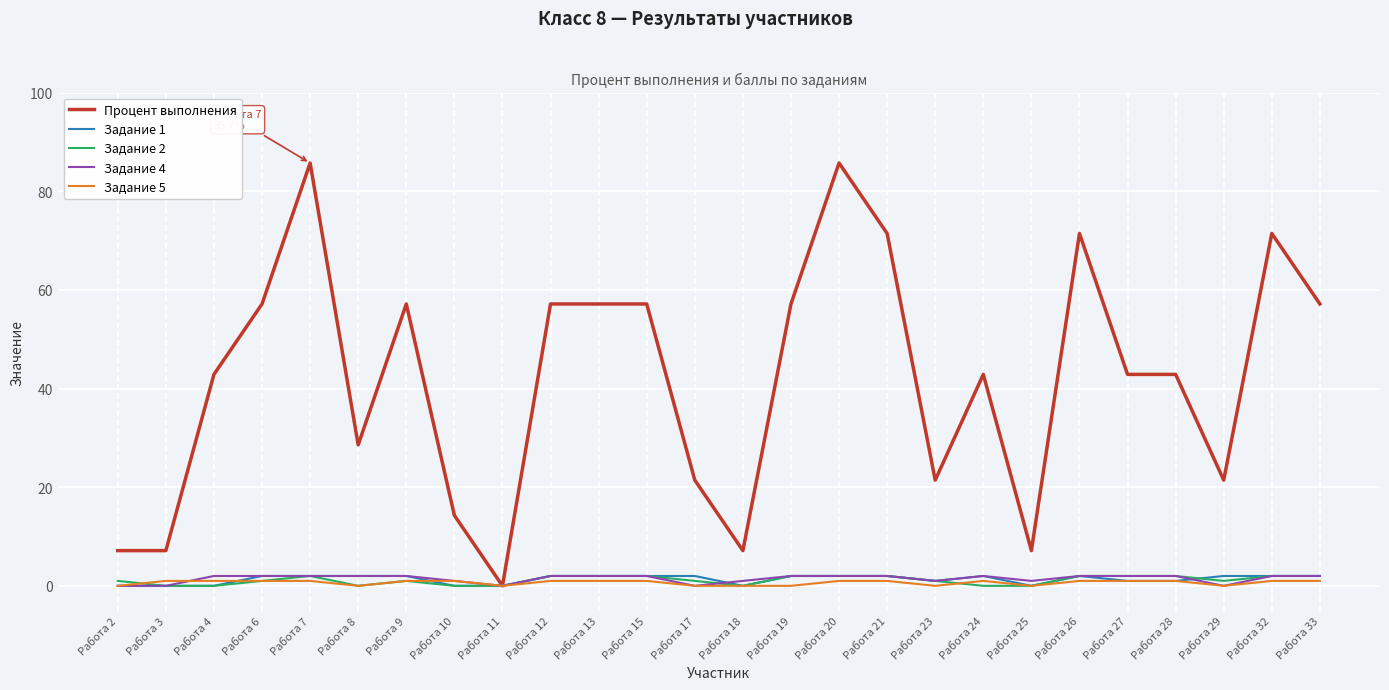

What is the total value across all series at Работа 17?

24.4